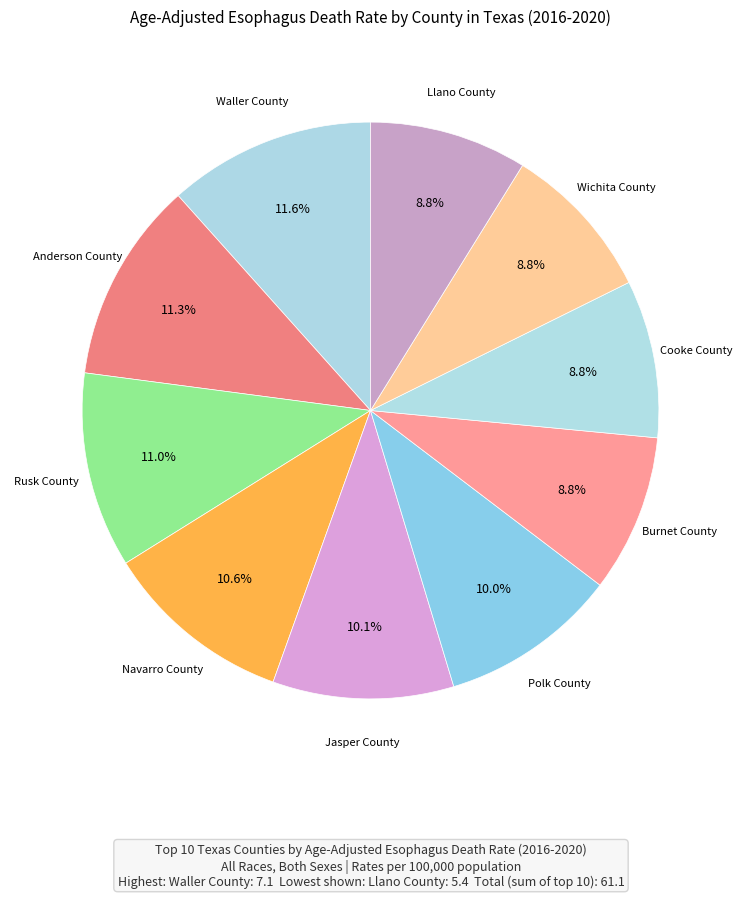

What percentage is the Anderson County slice, to the nearest percent?

11%